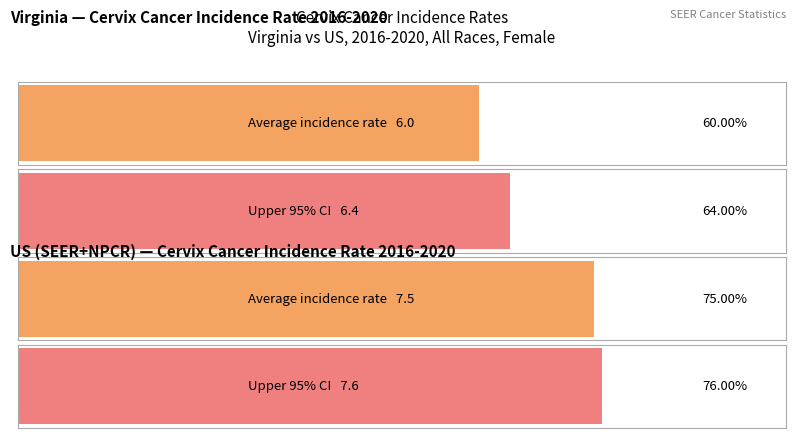

What is the difference between the maximum and minimum values in the Upper 95% CI series?

1.2